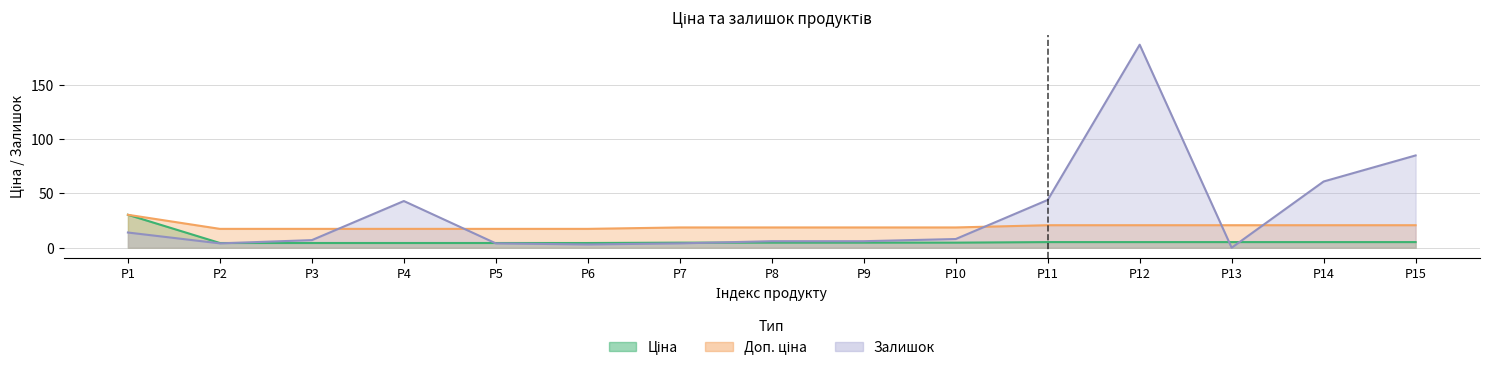

What is the total value across all series at P2?

25.7